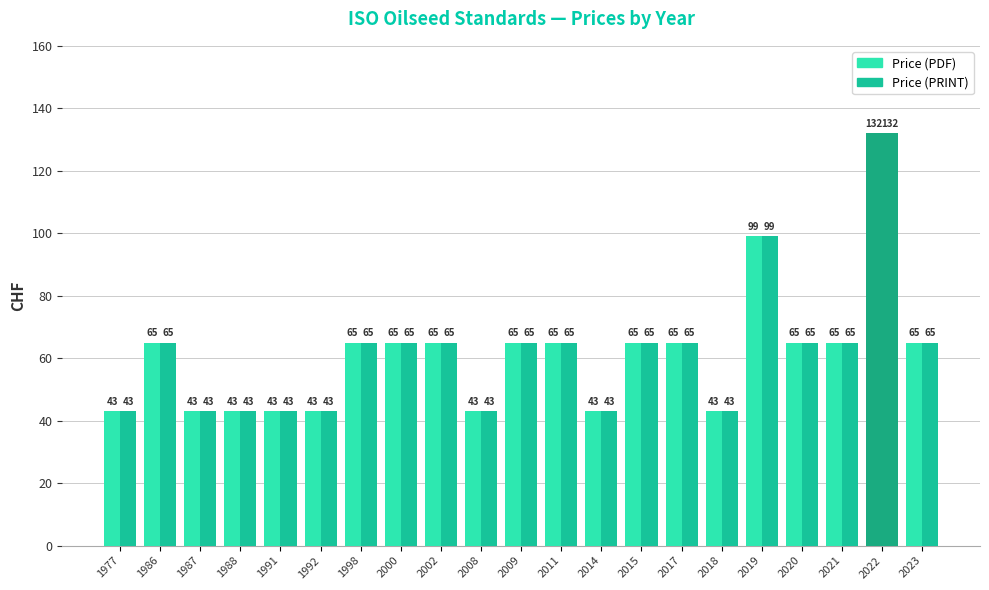

What is the maximum value for Price (PRINT)?

132